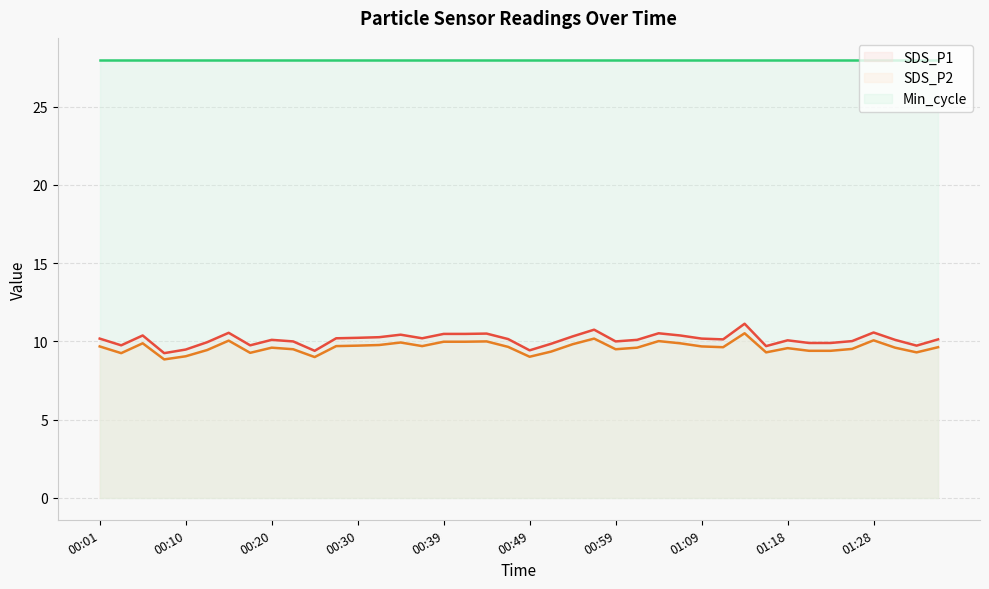

At how many categories does at least one series exceed 11?

40